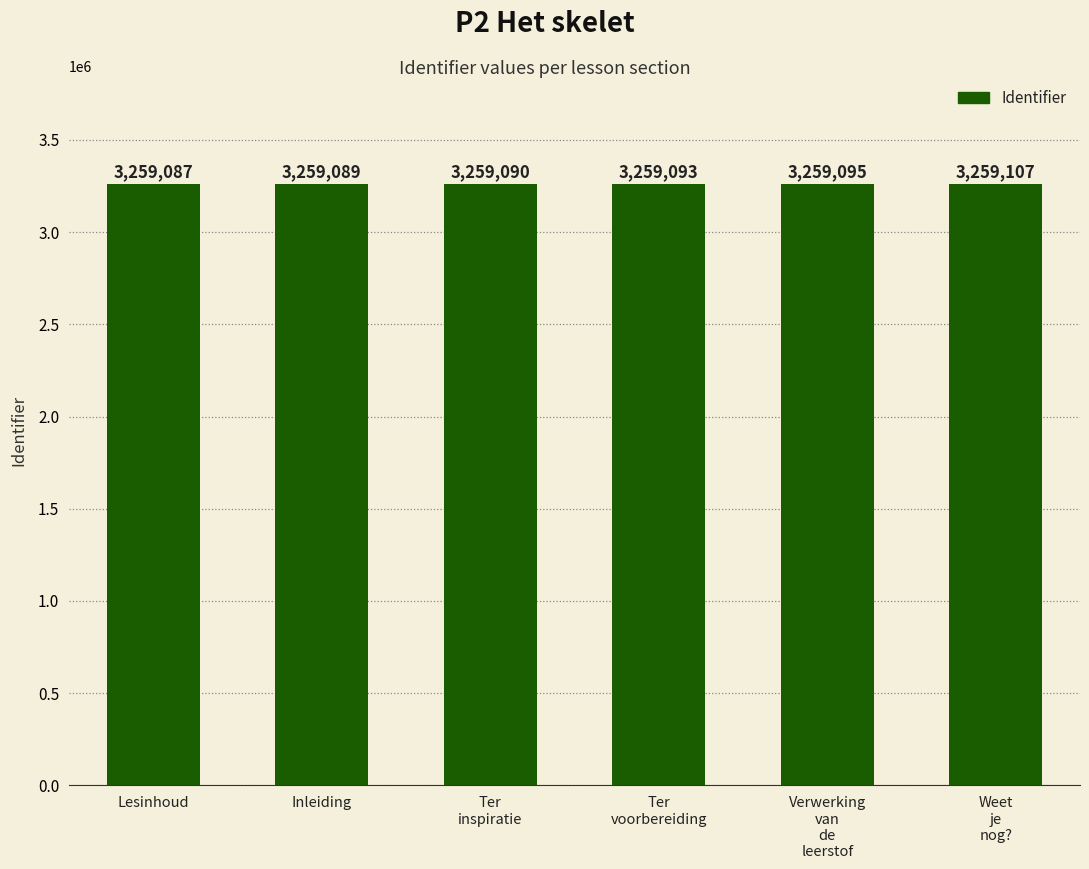

Which label corresponds to the smallest value in the chart?

Lesinhoud